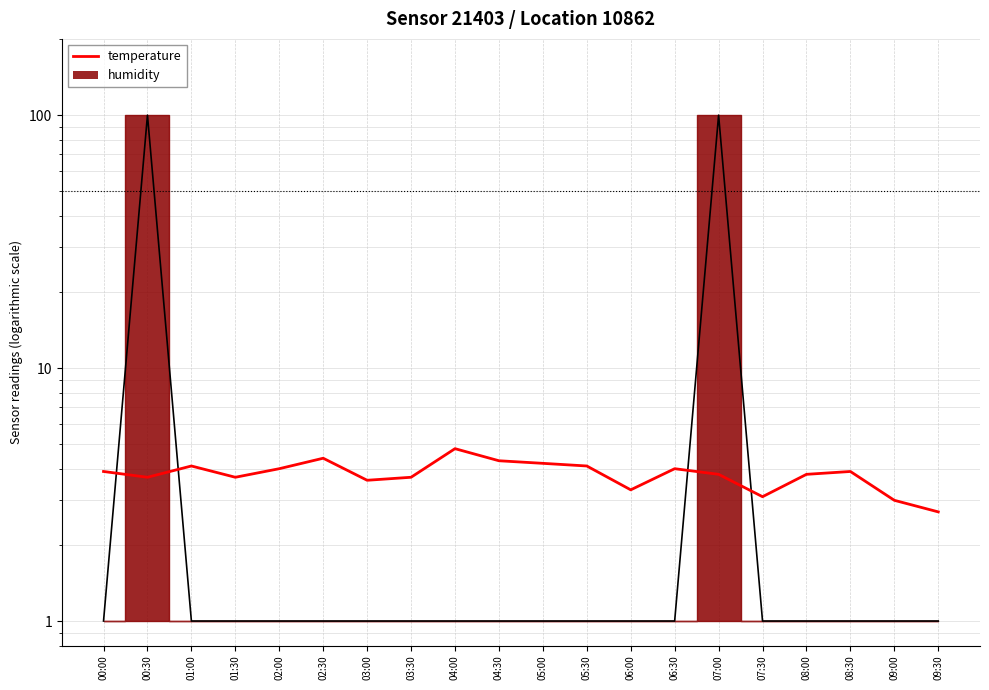

How many lines are shown in the chart?

1